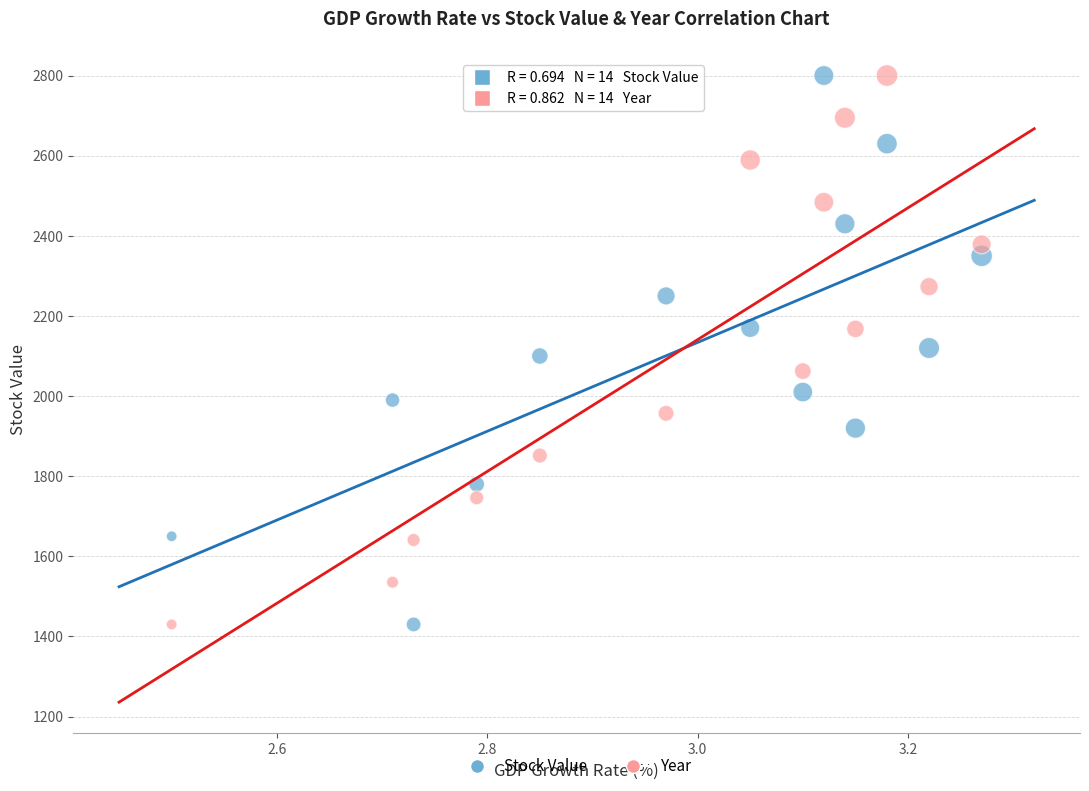

Across all data points, what is the range of Y values (max minus min)?

1370.0